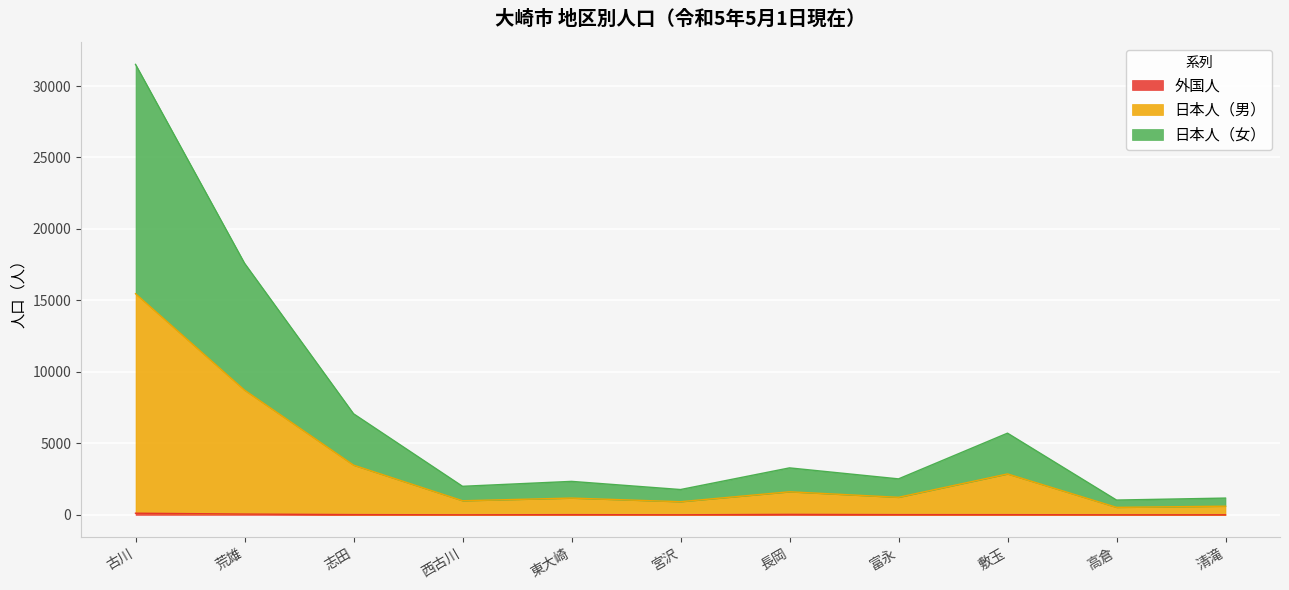

Rank the categories by 日本人（女） value from highest to lowest.

古川, 荒雄, 志田, 敷玉, 長岡, 富永, 東大崎, 西古川, 宮沢, 清滝, 高倉